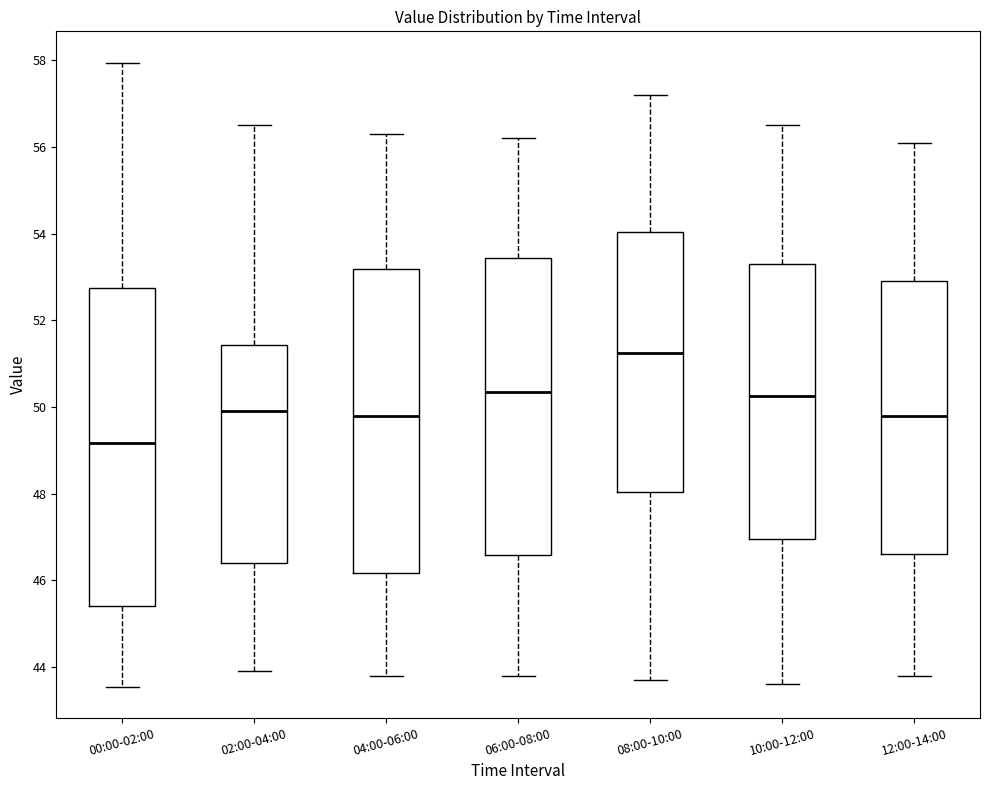

Where does the lower whisker of the box for 10:00-12:00 end on the y-axis? The values are not printed on the chart, so give them approximately, as read against the axis.

43.6